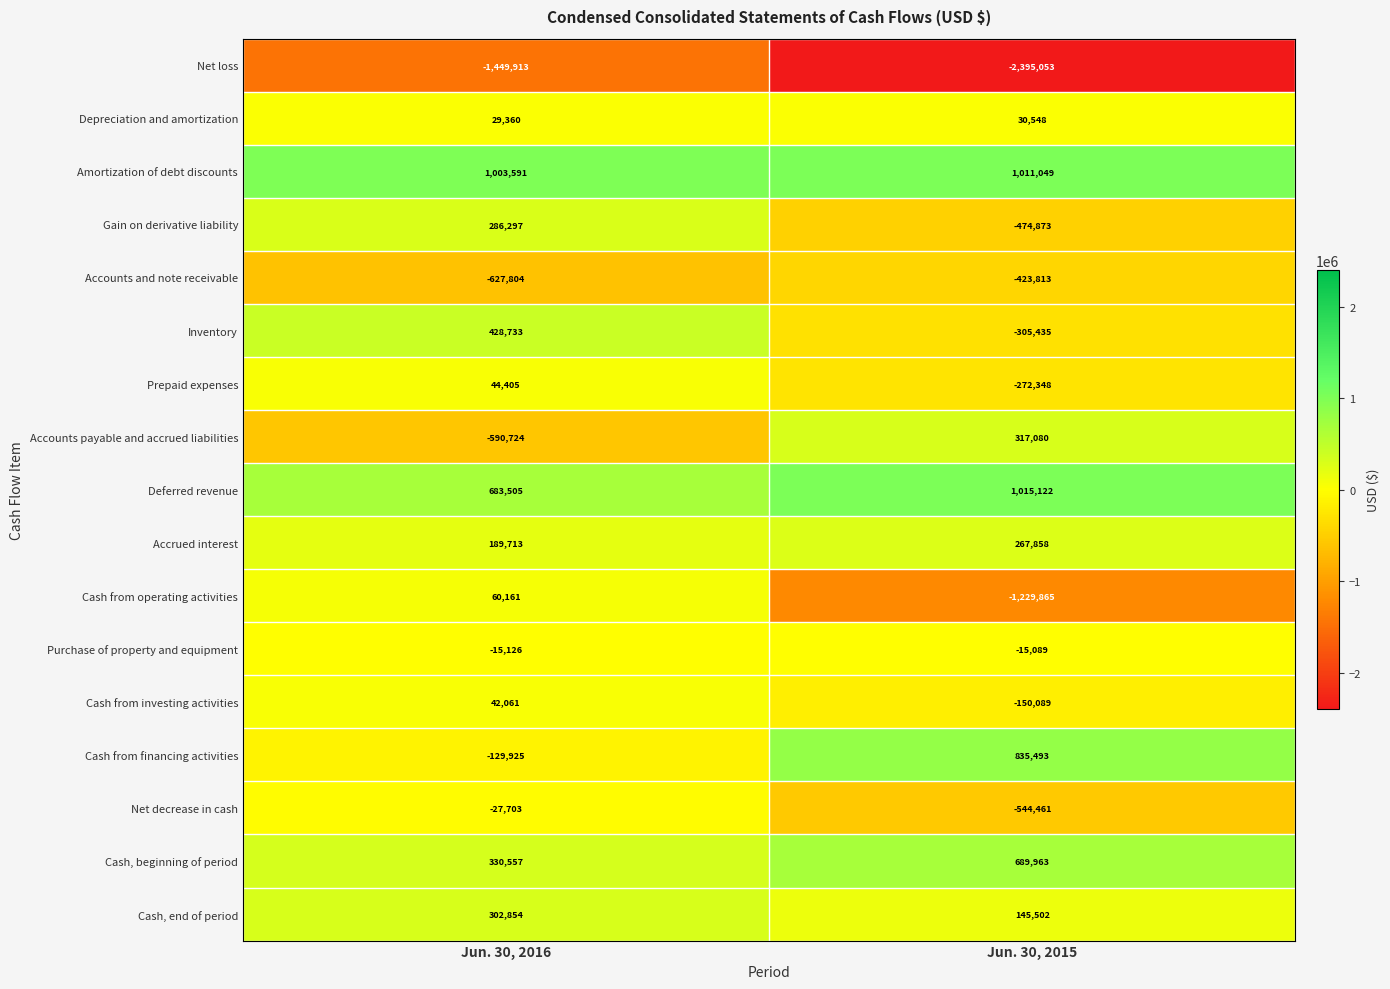

How many data points does each series have?

2